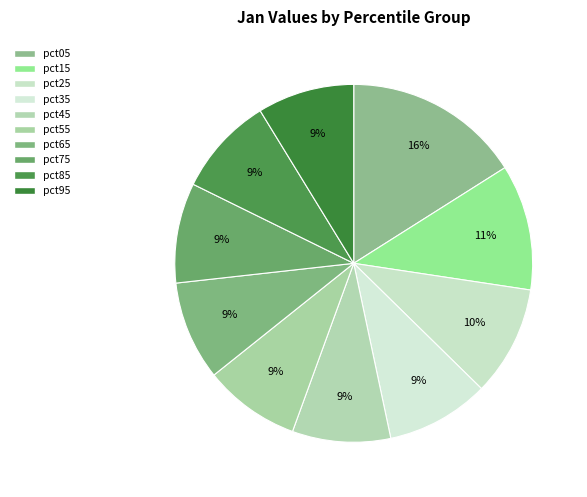

How many slices are in this pie chart?

10